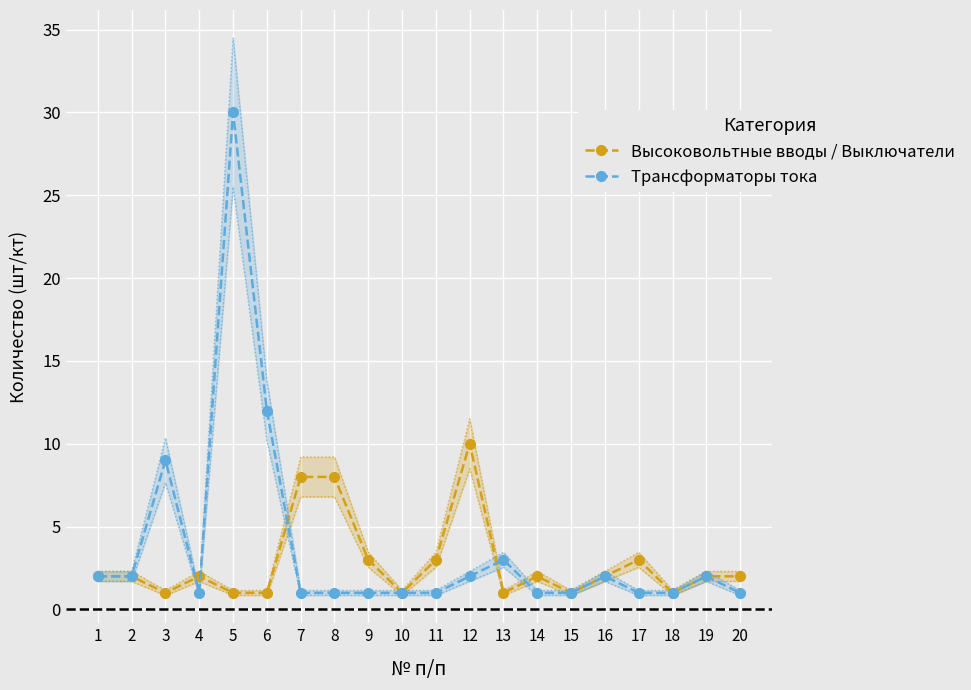

The Высоковольтные вводы / Выключатели series shows 3 at 17. True or false?

True